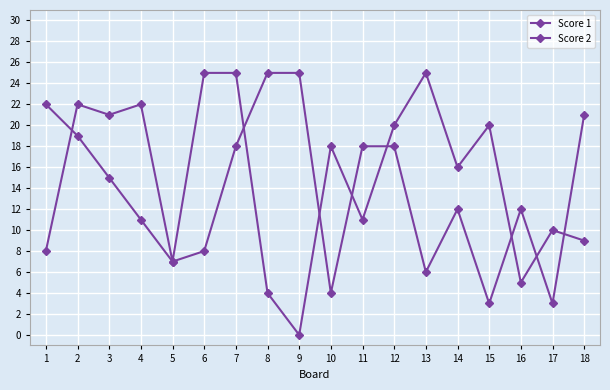

At 12, list the series in order from largest to smallest.

Score 1, Score 2